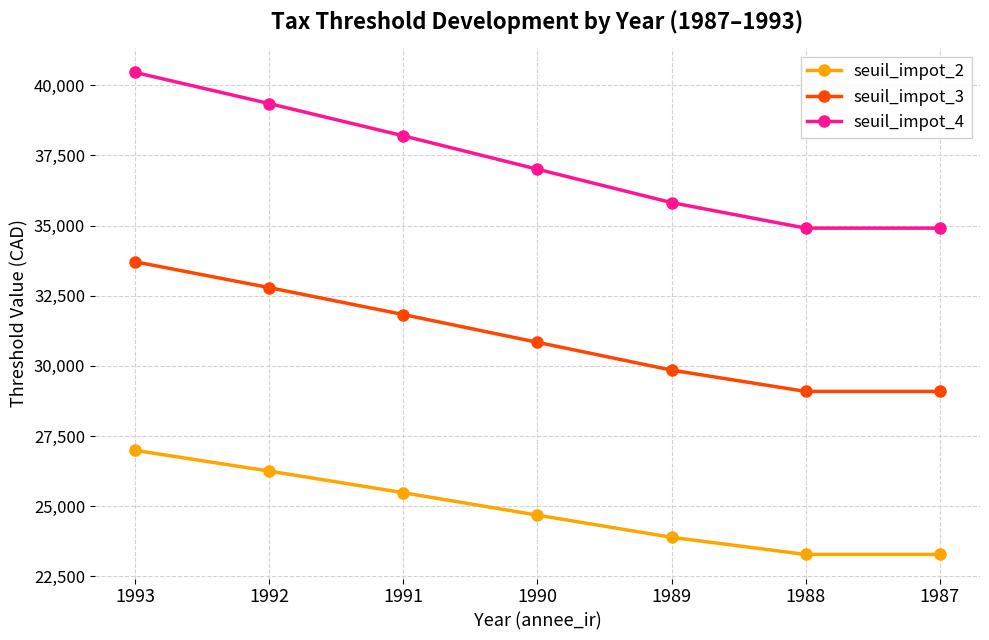

Where does the seuil_impot_2 series first go above 24680?

1993